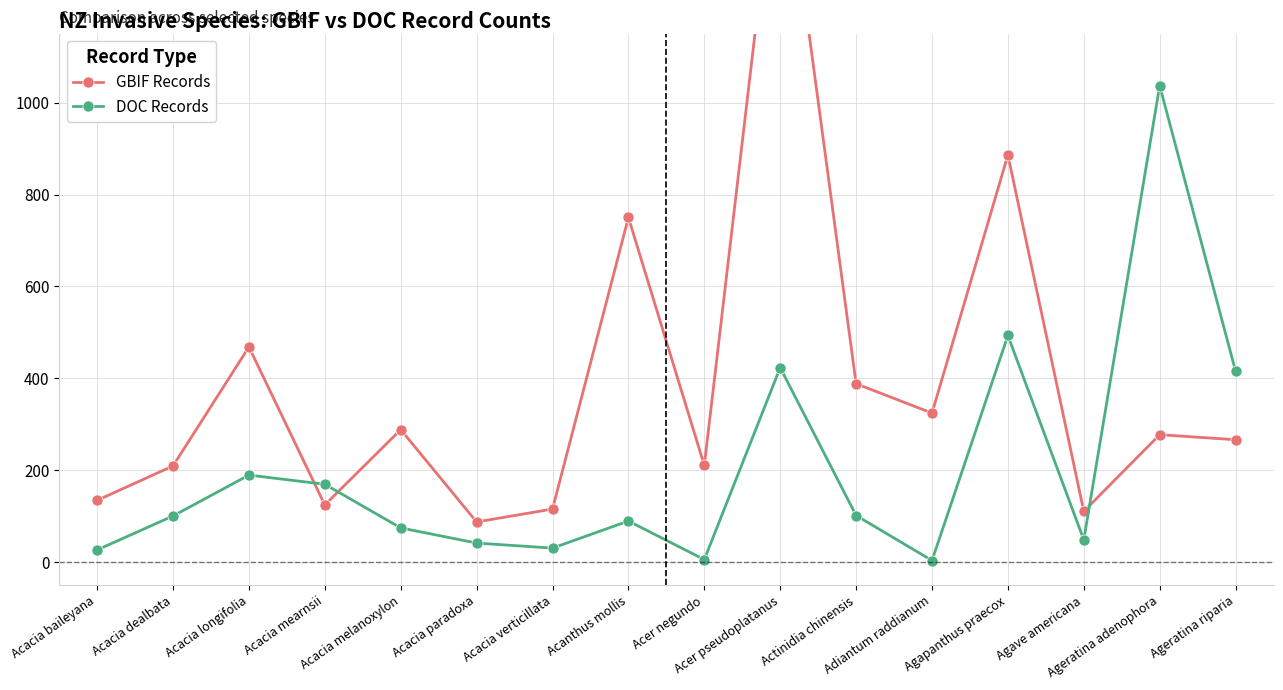

Is the value of DOC Records at Acer pseudoplatanus greater than the value of GBIF Records at Acacia dealbata?

Yes